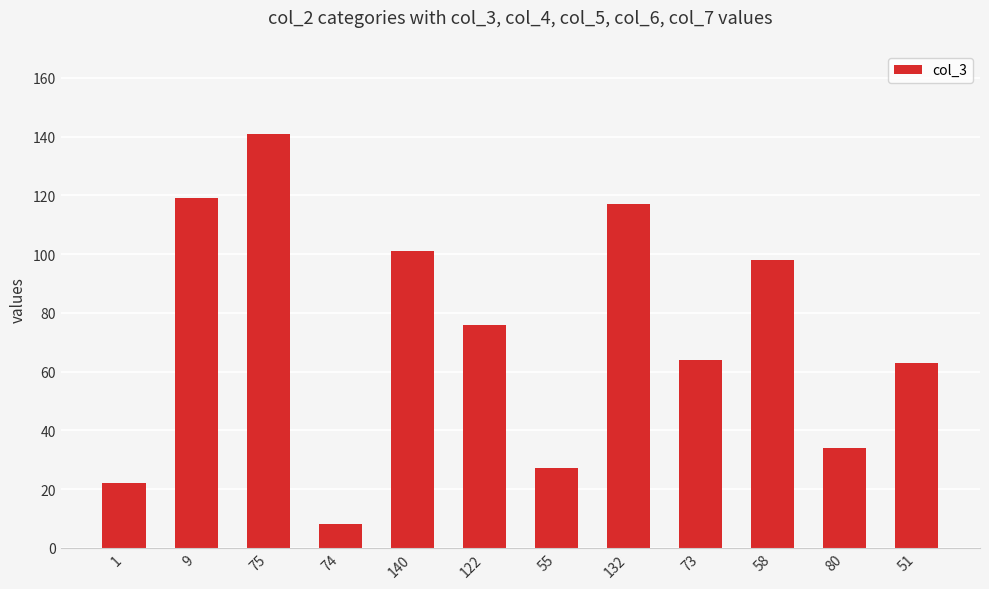

What is the approximate value at 80, to the nearest 10?

30